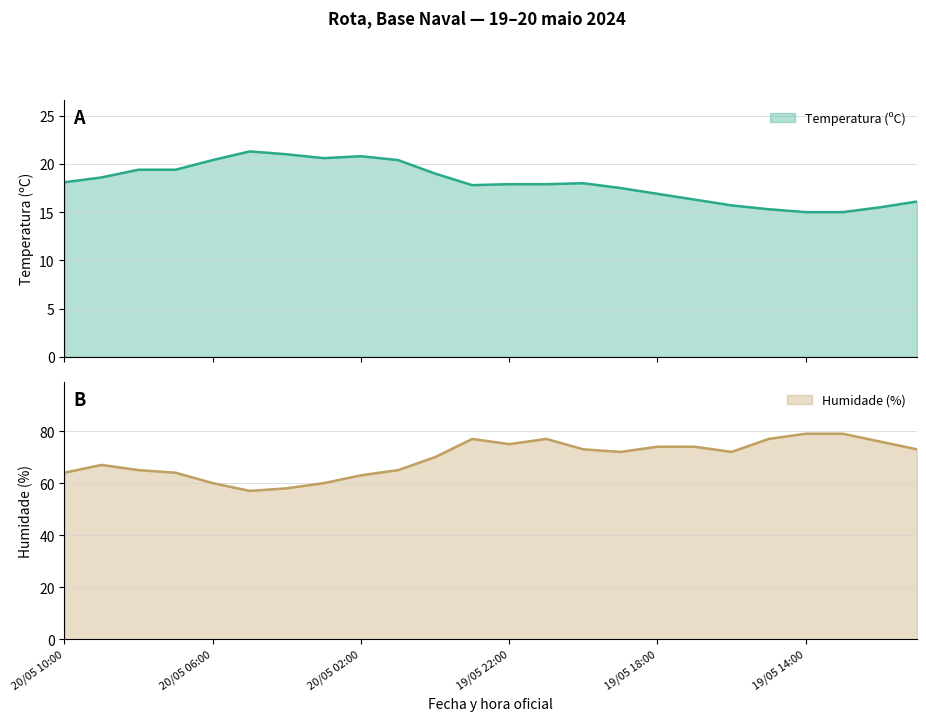

What is the lowest value of the Temperatura (ºC) series?

15.0